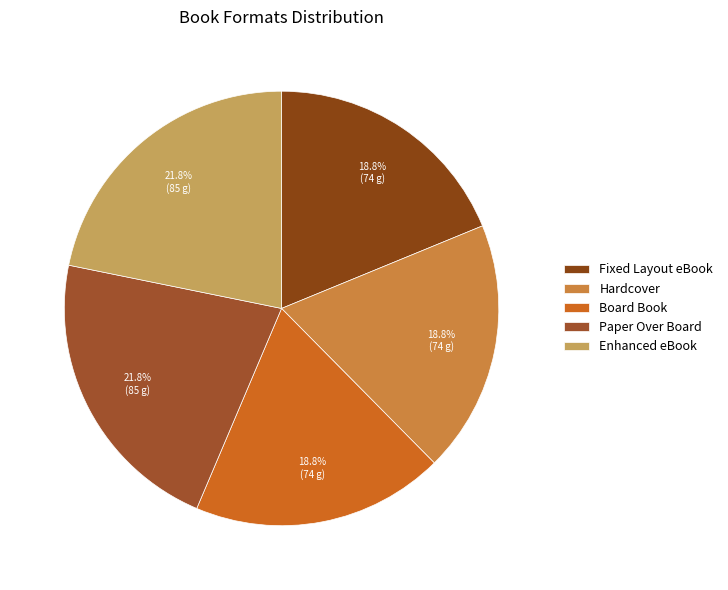

Which category has the smallest portion of the pie?

Fixed Layout eBook